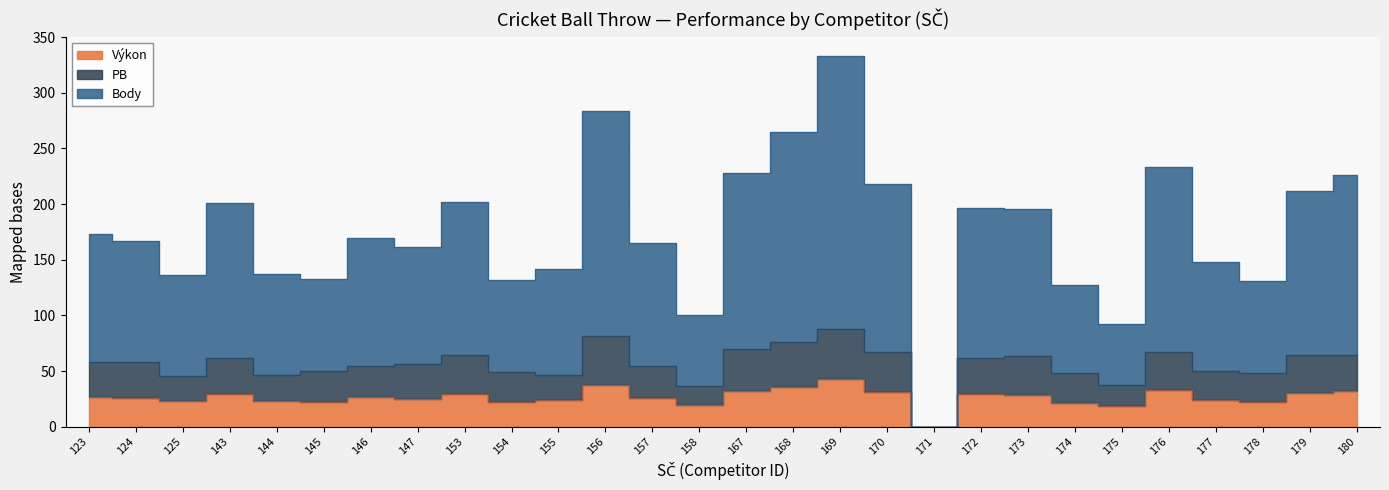

What is the sum of the Body values at 144 and 174?

264.7